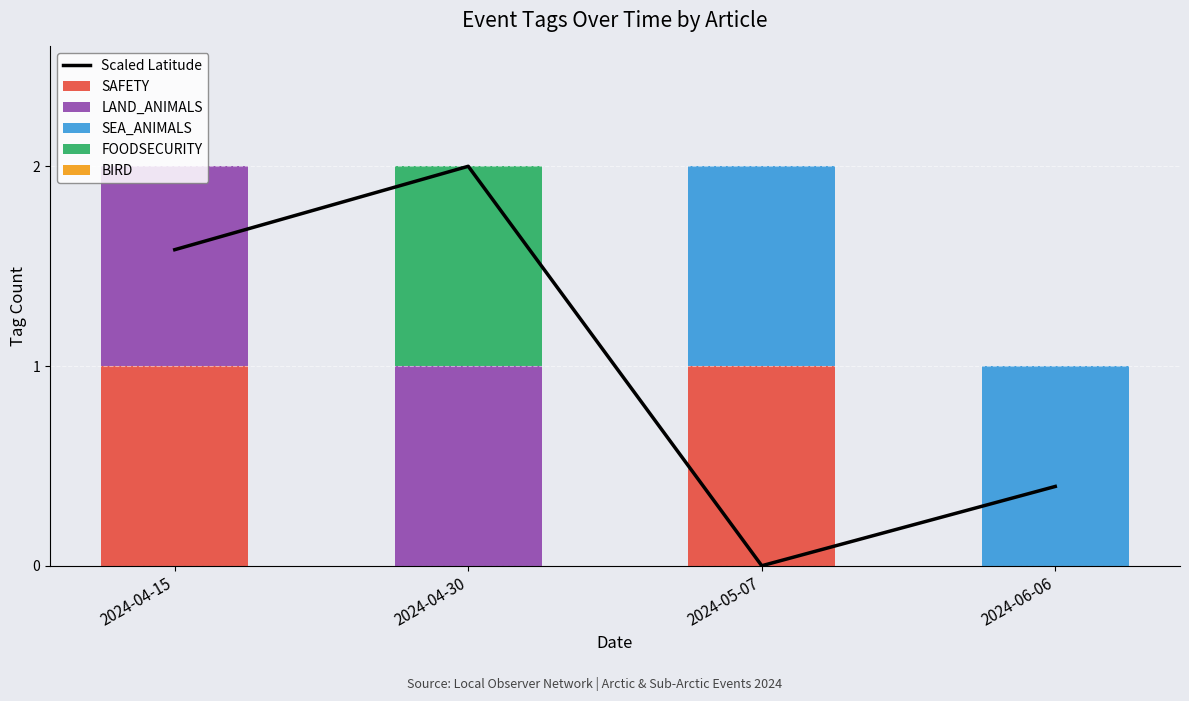

What is the label of the 3rd bar from the right?

2024-04-30